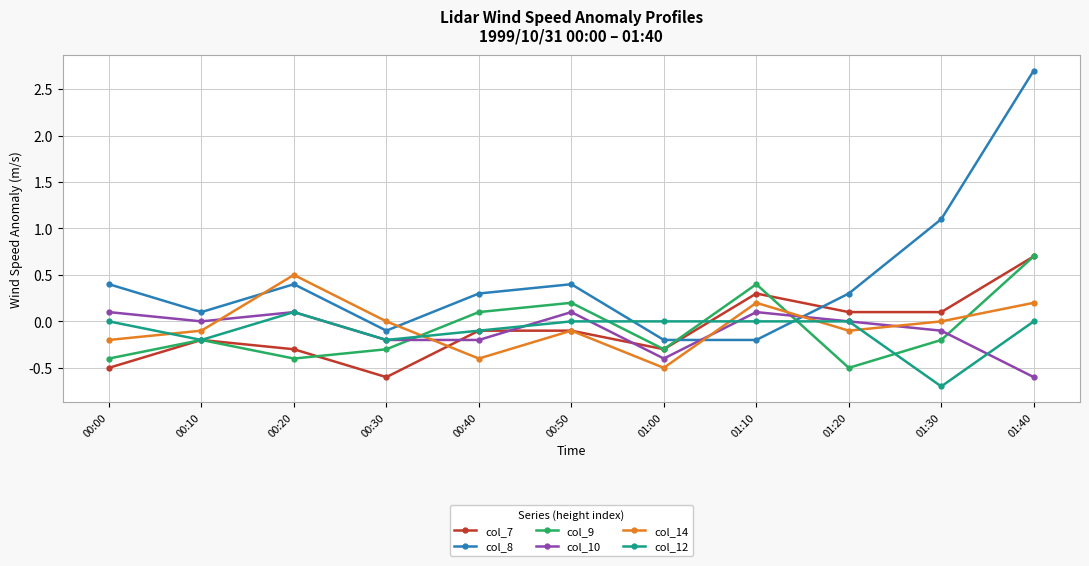

What is the value of the col_8 point at the 8th from the left?

-0.2